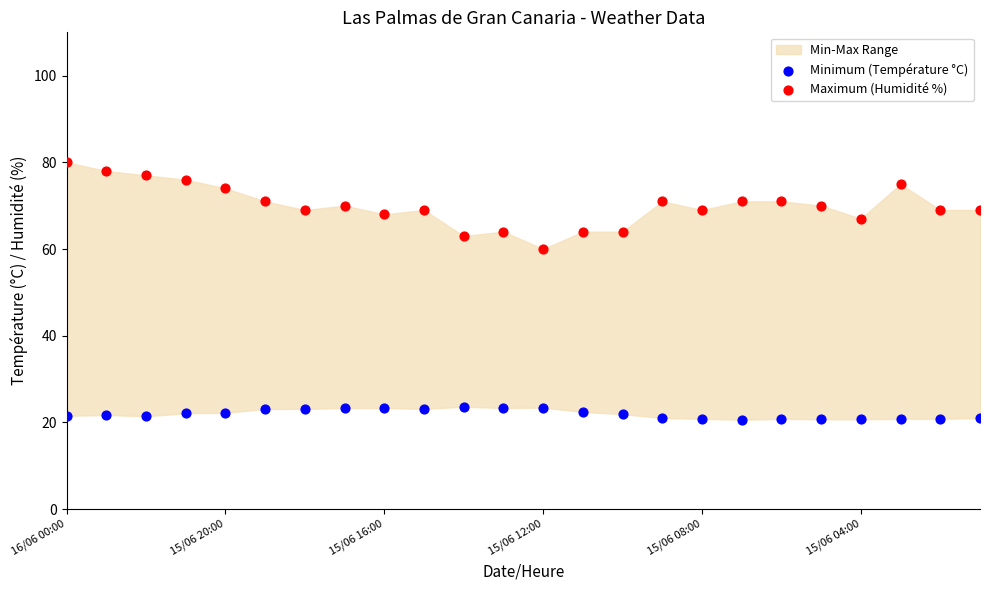

Which series contains the highest Y value?

Maximum (Humidité %)